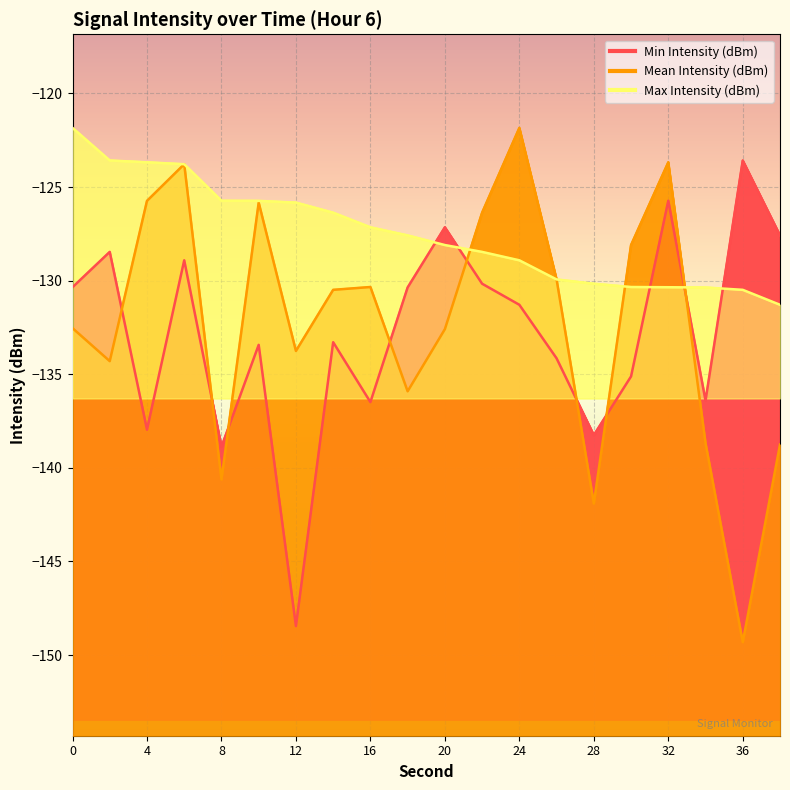

At which category is the sum across all series the highest?

6